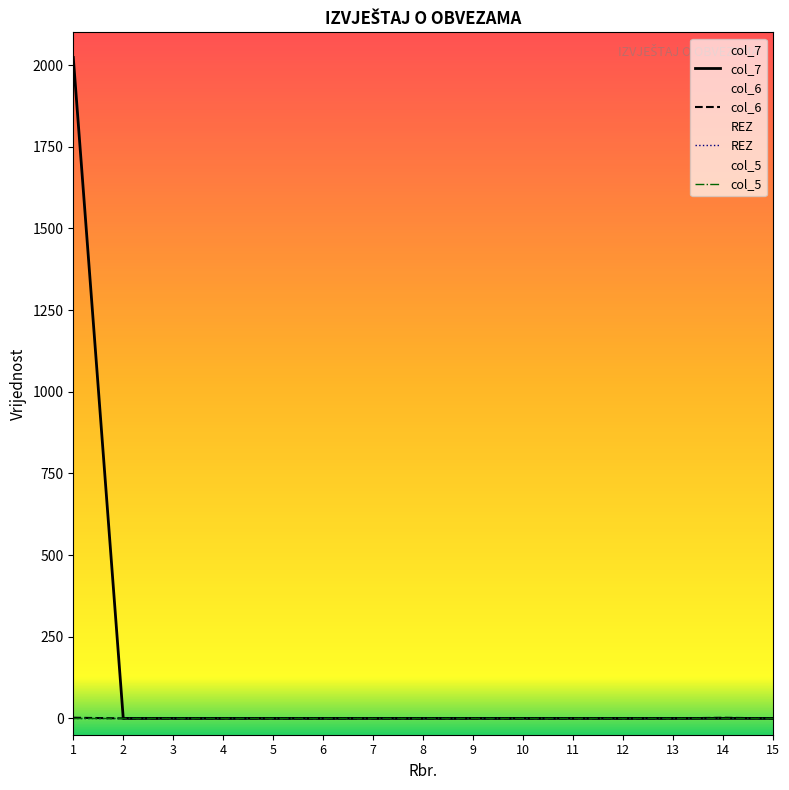

Which series changed the most between 2 and 11?

col_6